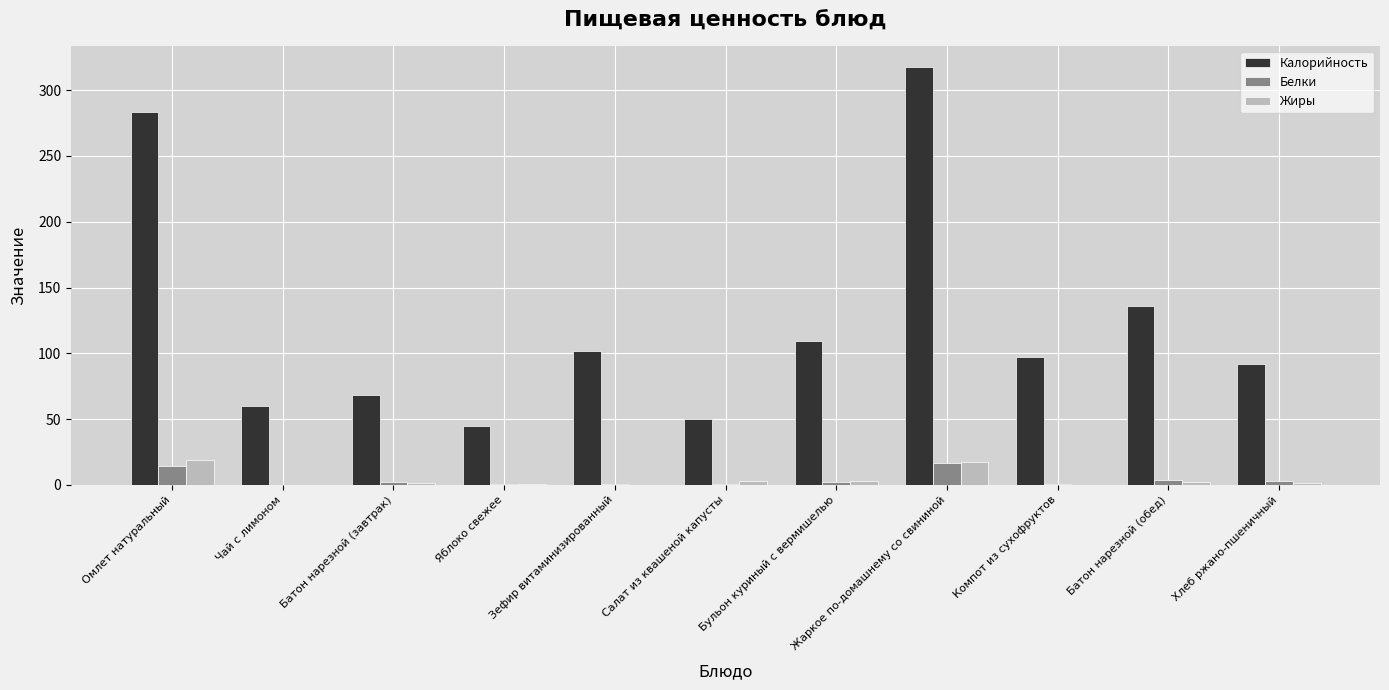

Are the bars grouped side by side (vs. stacked)?

Yes